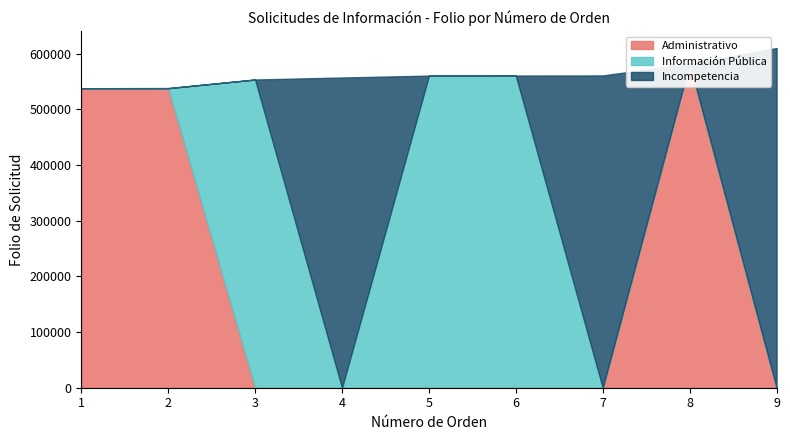

At how many categories does at least one series exceed 403524?

9